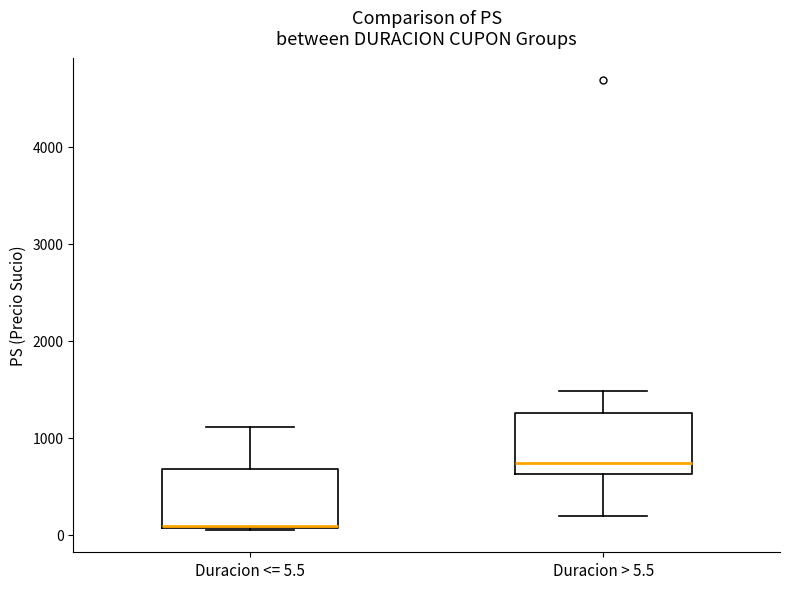

Where does the upper whisker of the box for Duracion <= 5.5 end on the y-axis? The values are not printed on the chart, so give them approximately, as read against the axis.

1100